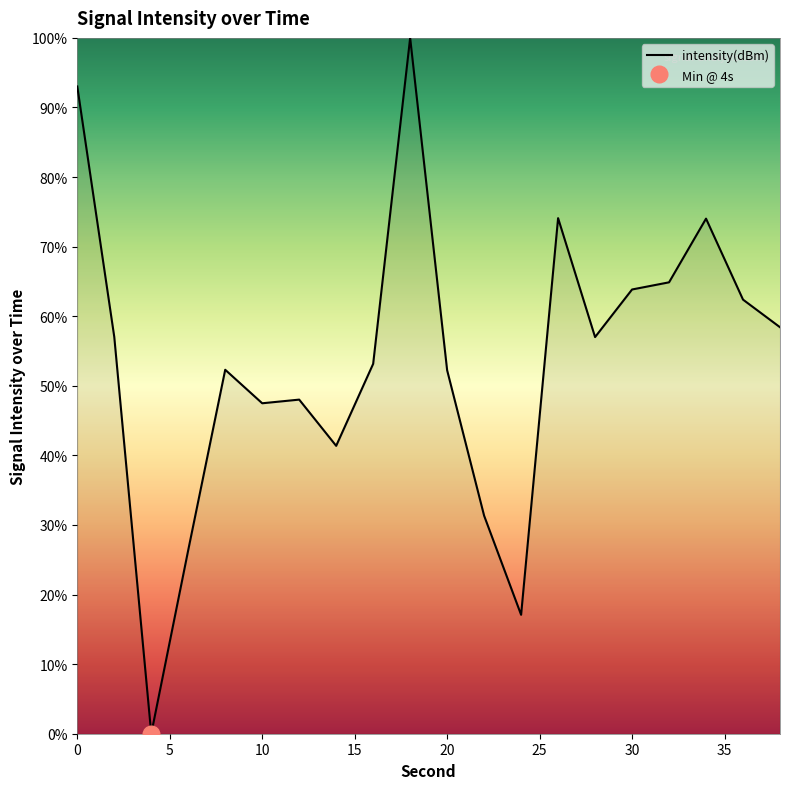

List the labels in order of value, smallest first.

4, 24, 6, 22, 14, 10, 12, 20, 8, 16, 28, 2, 38, 36, 30, 32, 34, 26, 0, 18